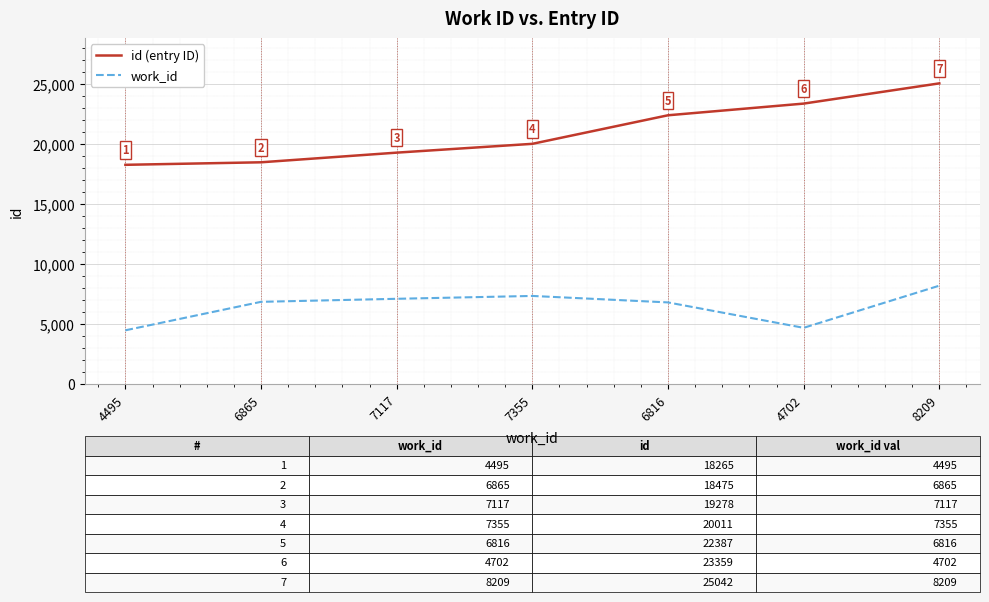

True or false: id (entry ID) and work_id cross at least once.

False